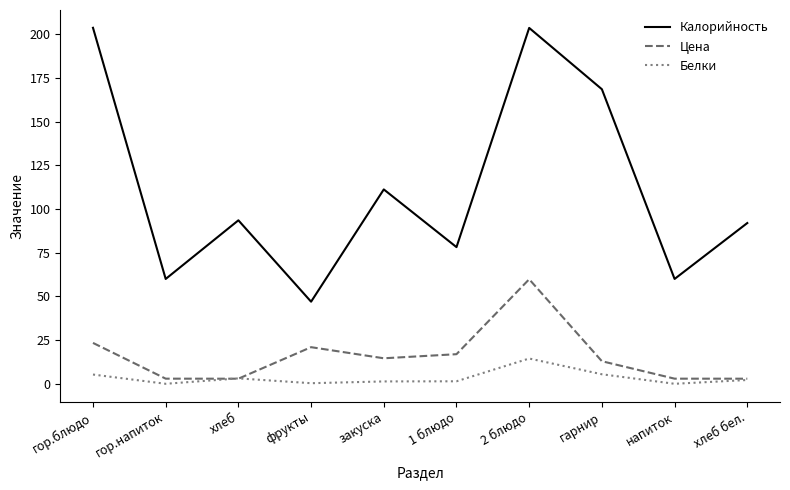

What is the minimum value shown in the chart?

0.1